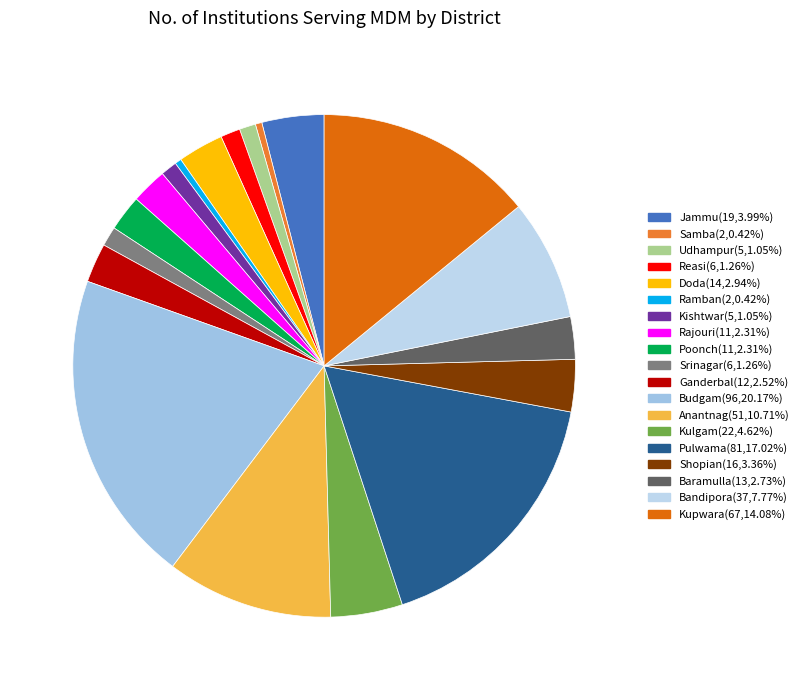

How many segments does this pie chart have?

19